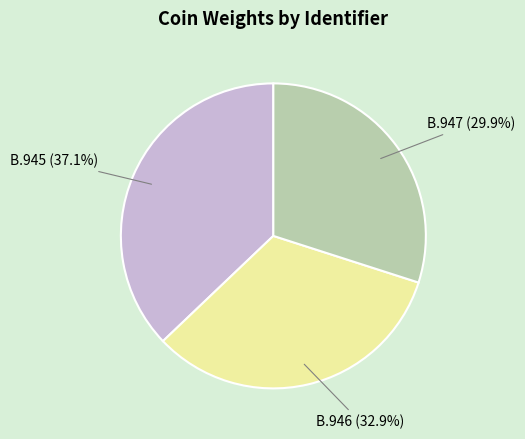

To the nearest percent, what is the difference between the largest and smallest slice percentages?

7%